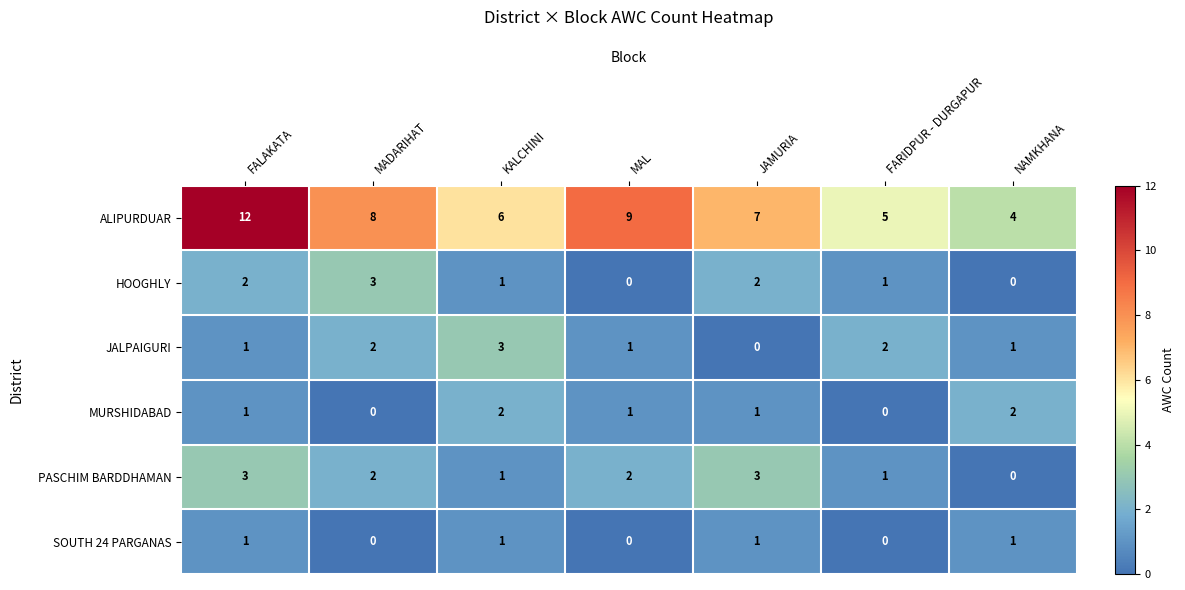

At how many categories does at least one series exceed 2?

7